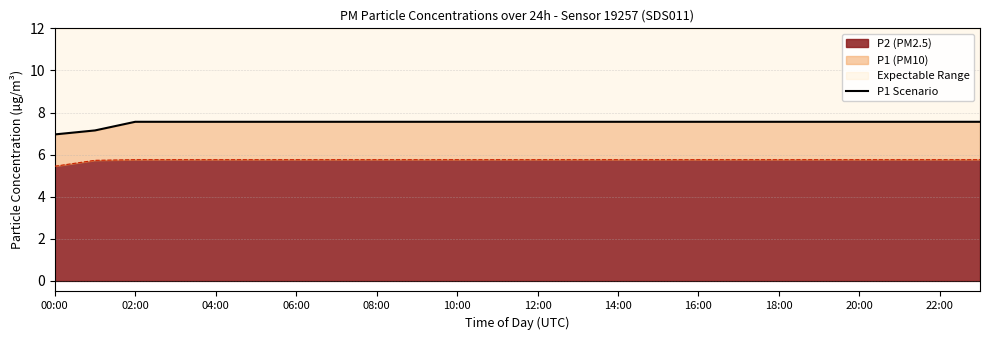

What is the average value?

7.5